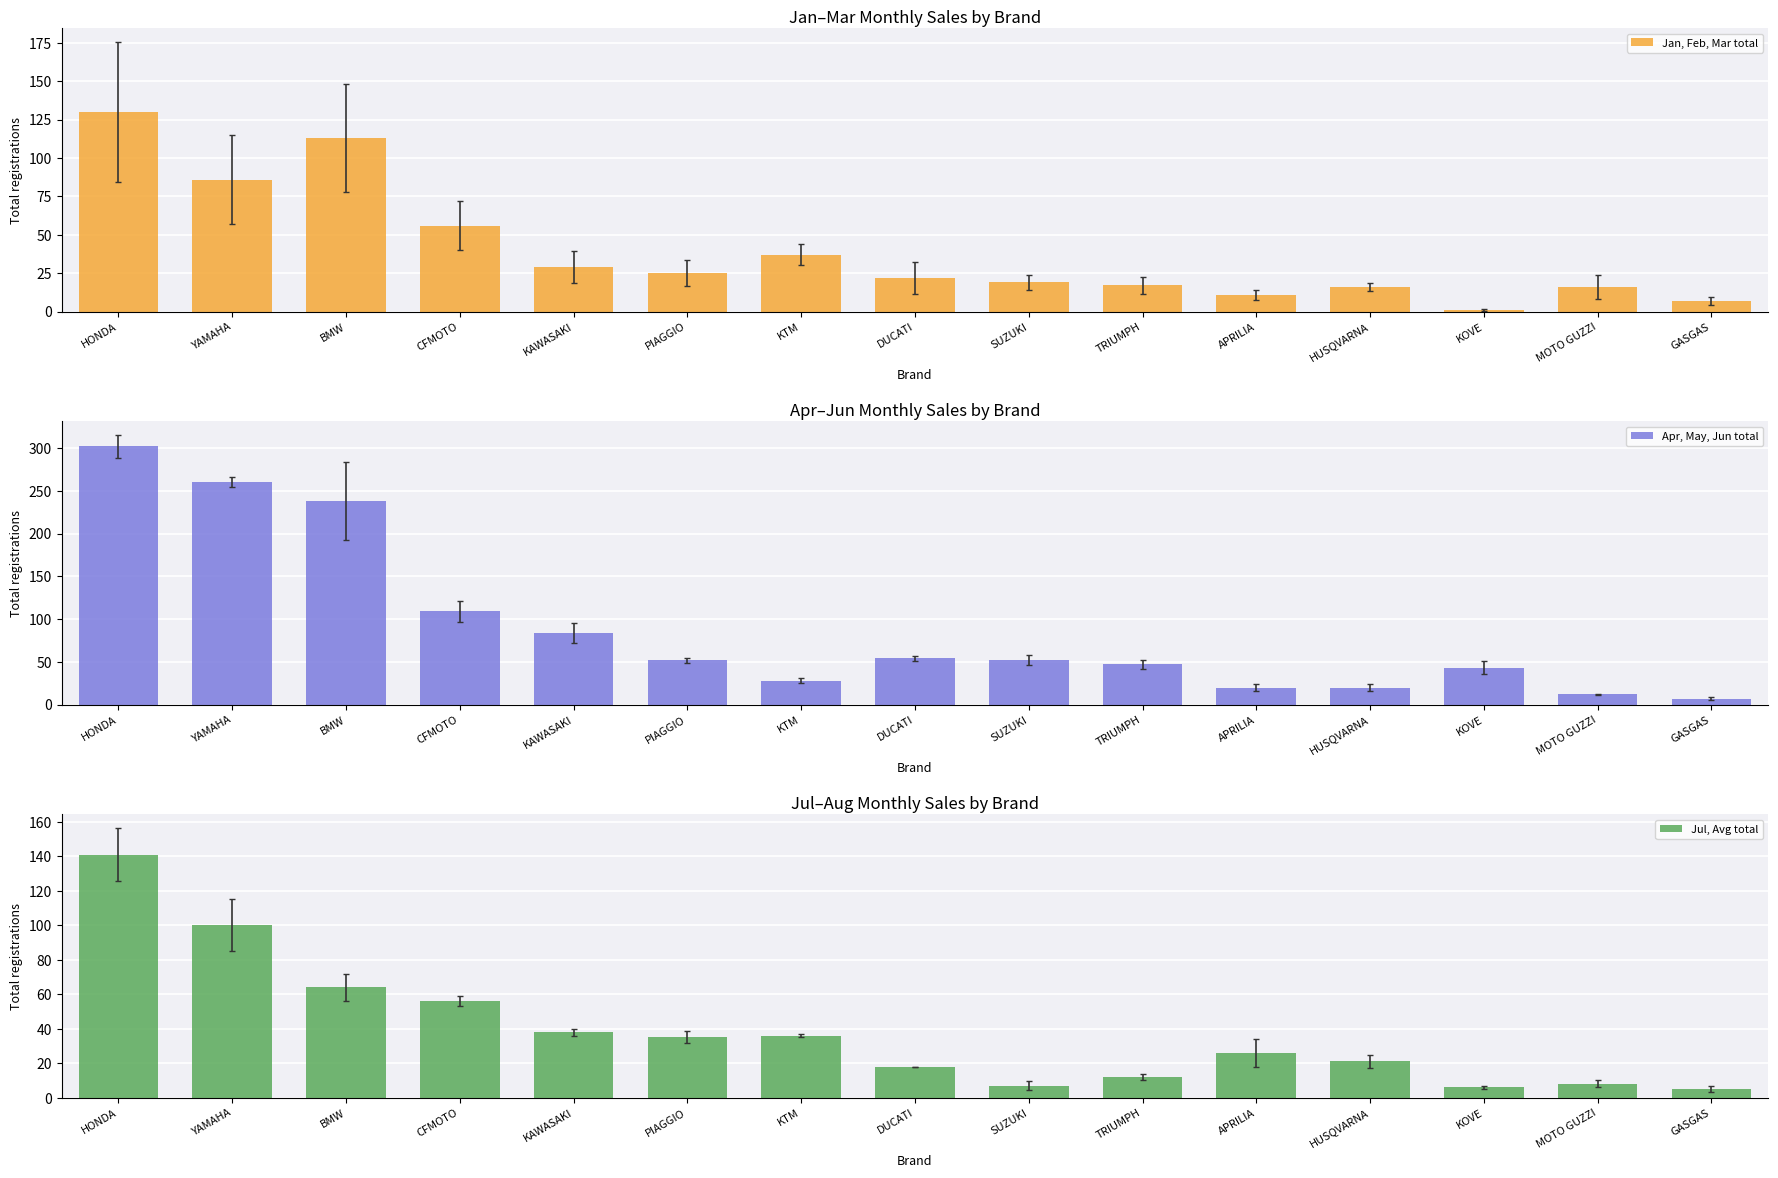

What is the sum of the Jan, Feb, Mar total values at PIAGGIO and GASGAS?

32